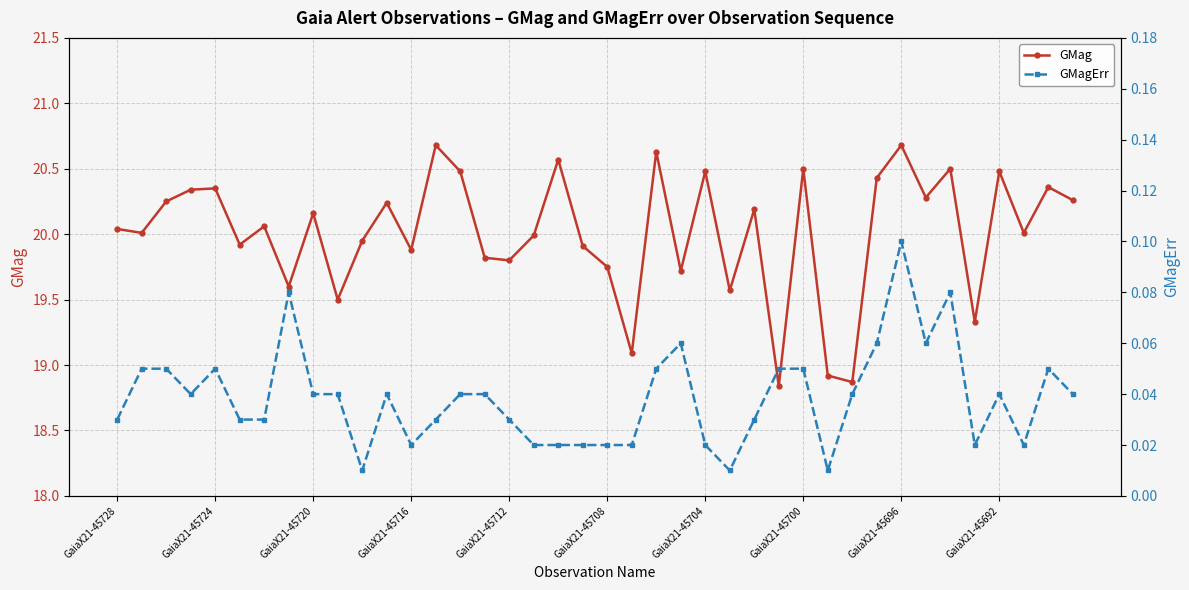

What is the maximum value for GMag?

20.7